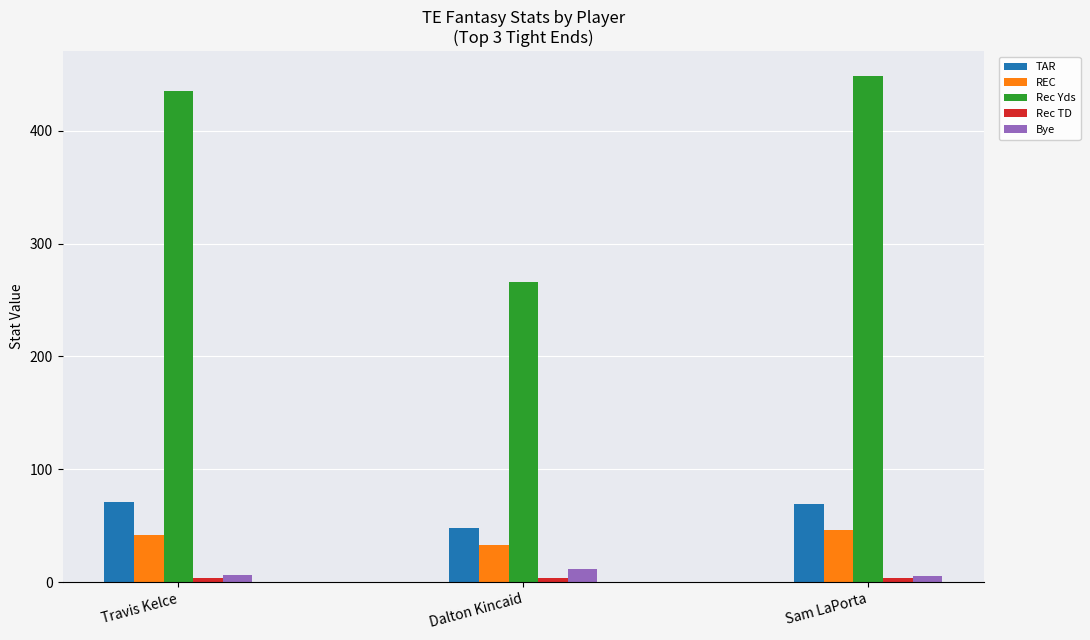

What is the maximum value shown in the chart?

448.0